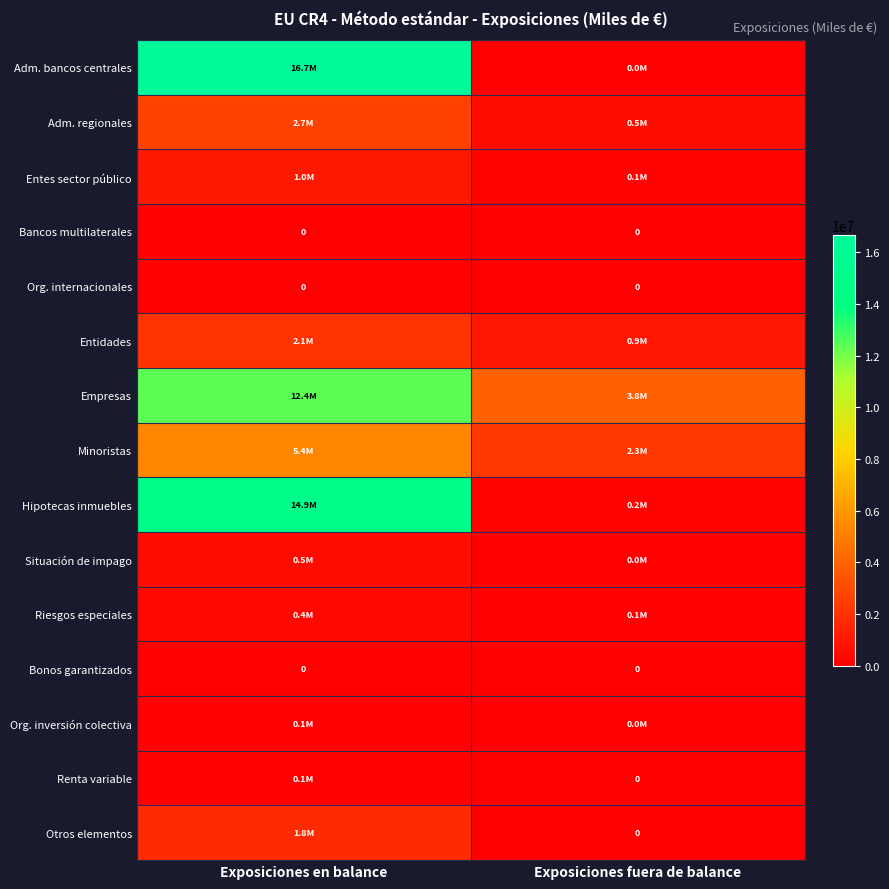

Which series changed the most between Exposiciones en balance and Exposiciones fuera de balance?

Adm. bancos centrales